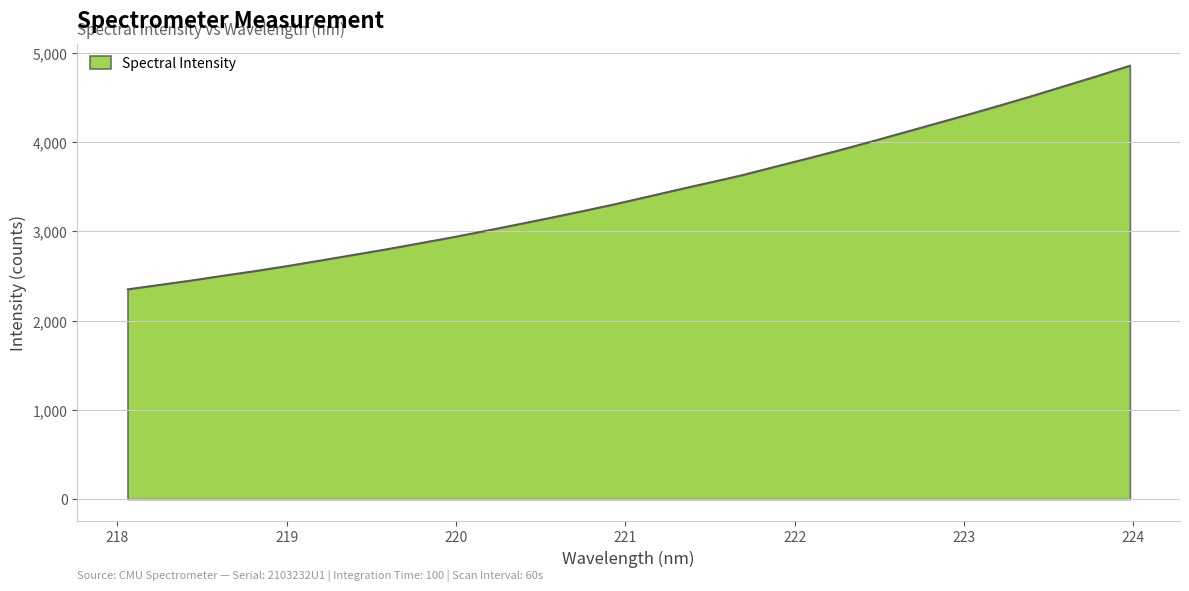

Does the chart display data point markers on the line(s)?

No